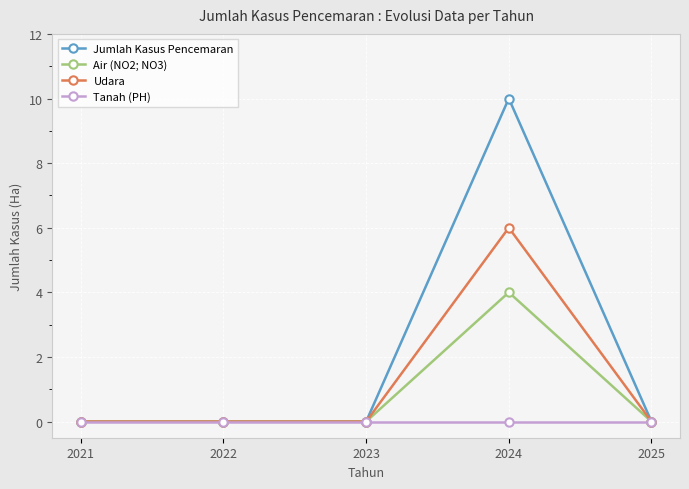

Which series has the largest range (max minus min)?

Jumlah Kasus Pencemaran